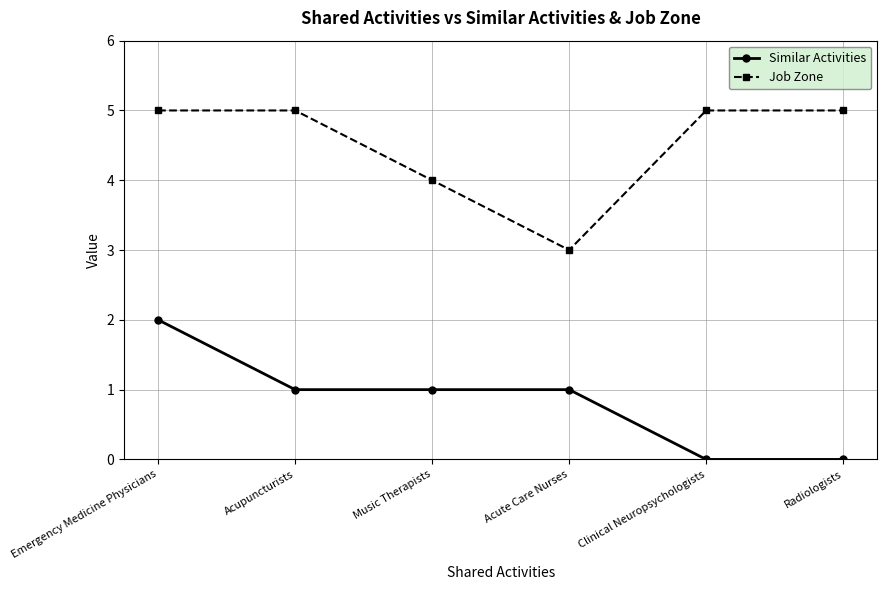

True or false: Similar Activities has more than 2 points higher than both neighbors.

False